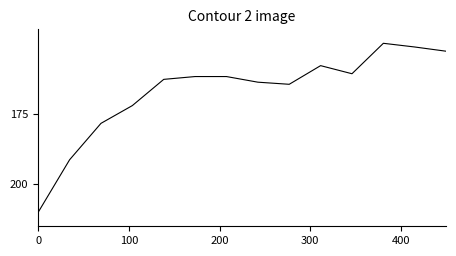

What is the difference between the maximum and minimum values?

60.0